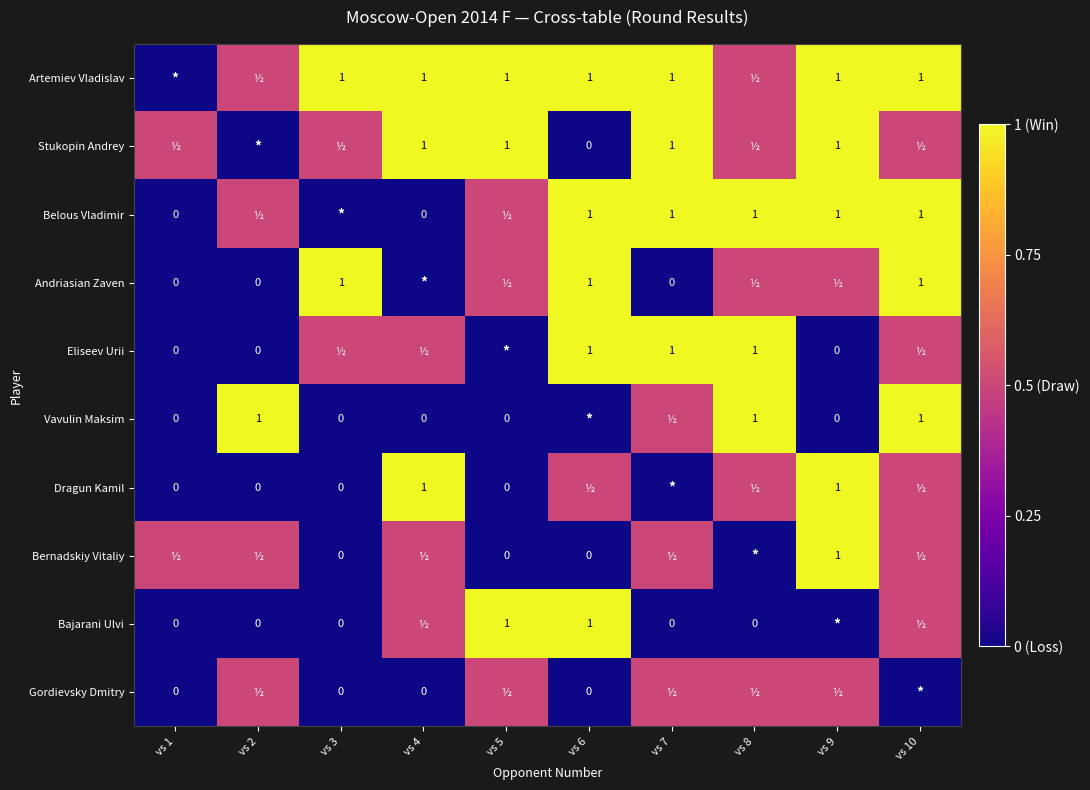

Is the value of Belous Vladimir at vs 7 greater than the value of Vavulin Maksim at vs 4?

Yes